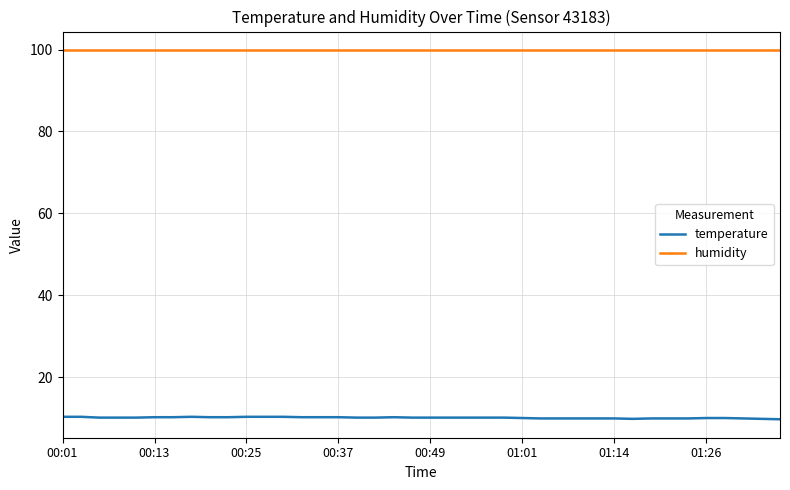

True or false: temperature and humidity intersect in this chart.

False